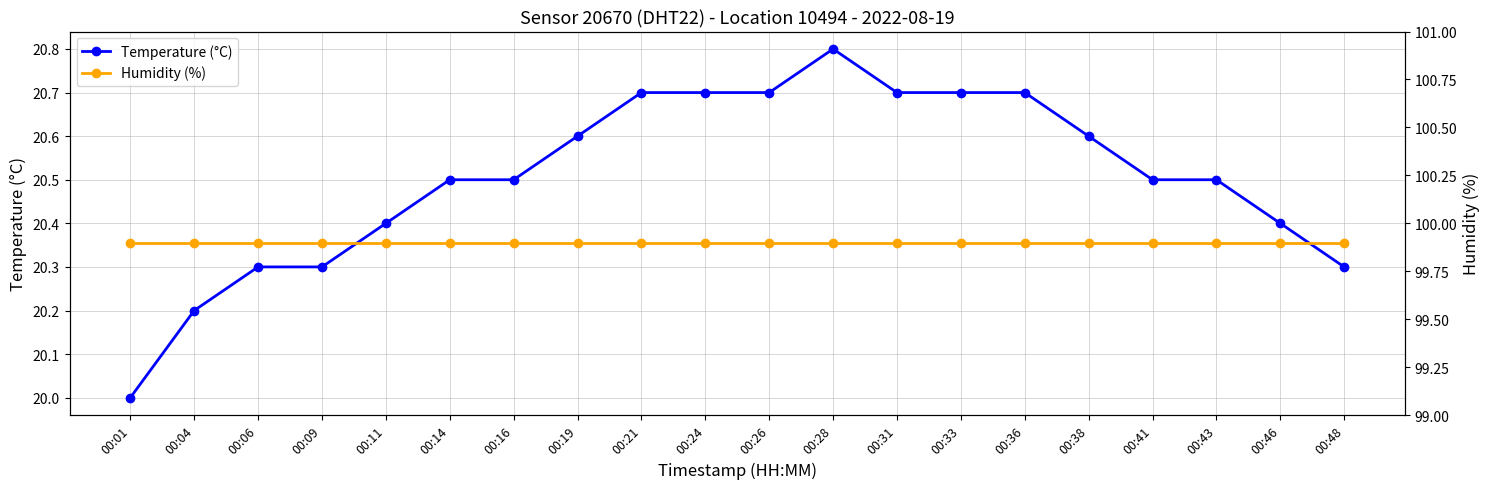

How many data points in Temperature (°C) are above 20?

19